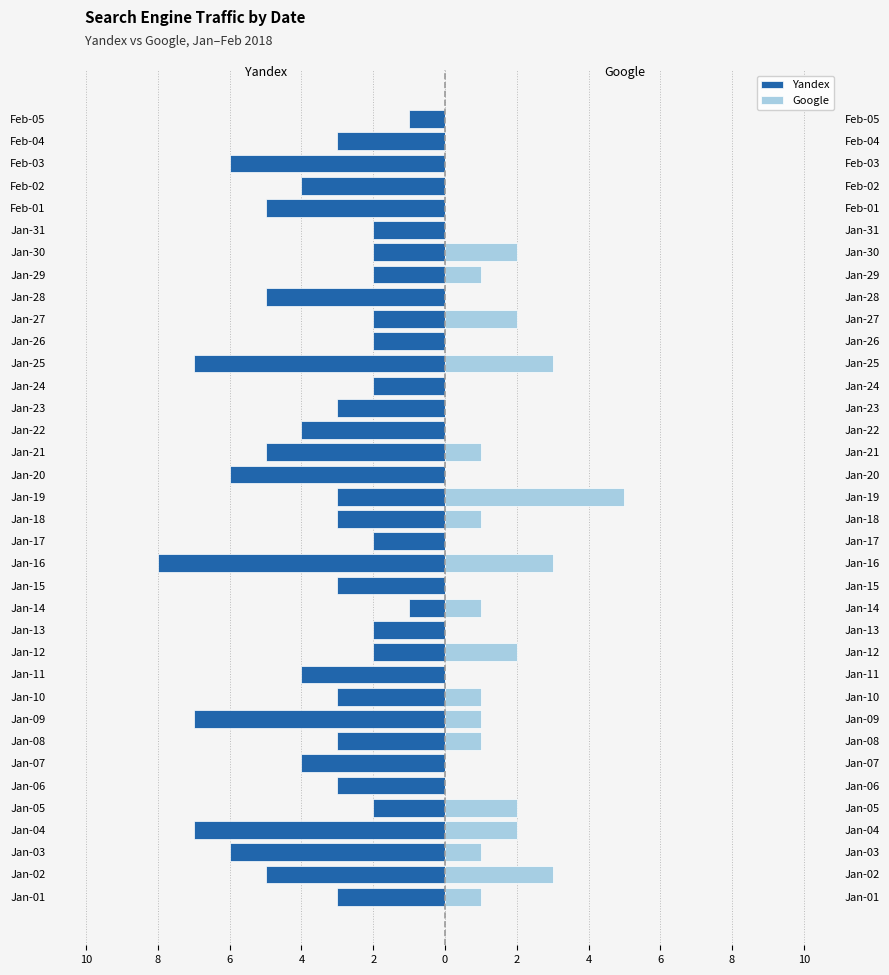

What is the sum of all Yandex values?

-132